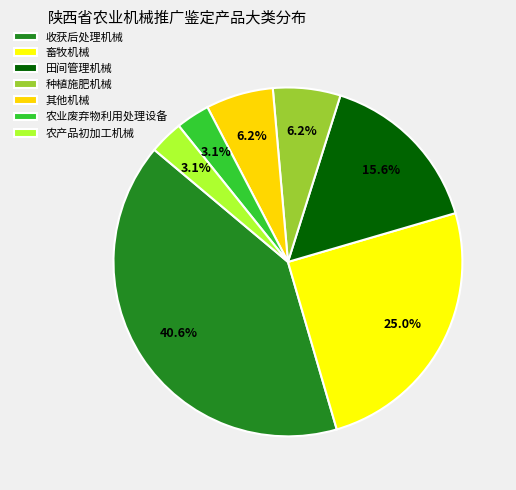

How many segments does this pie chart have?

7